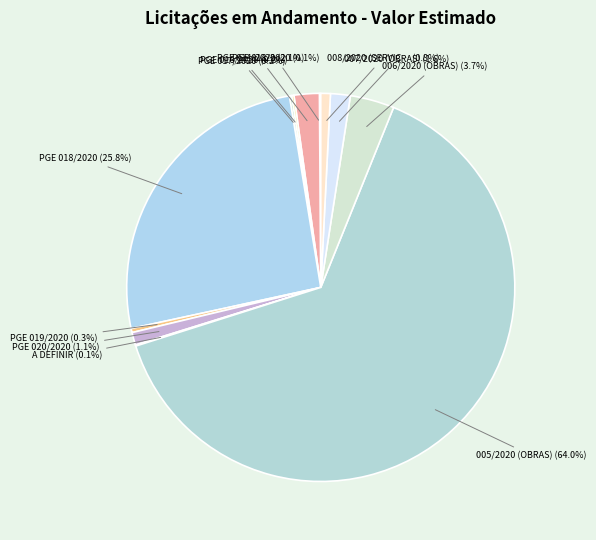

How many segments does this pie chart have?

12